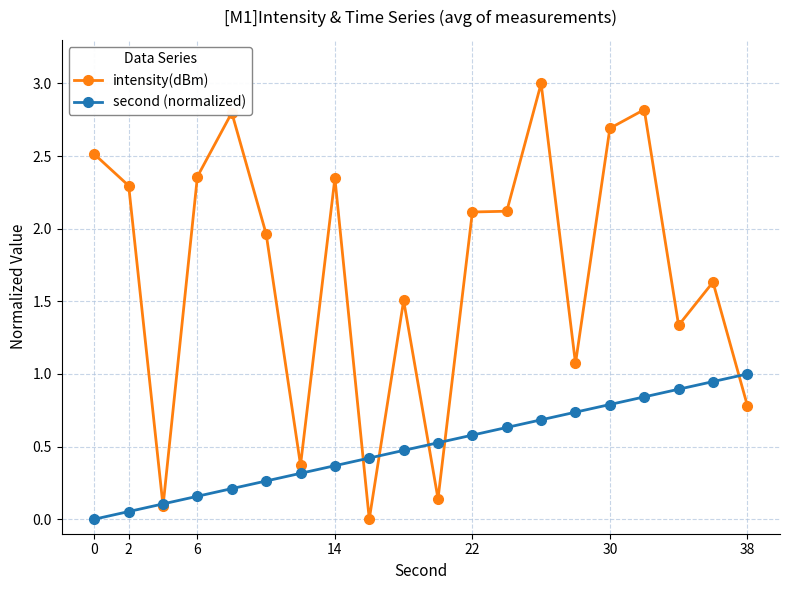

Which series has the largest range (max minus min)?

intensity(dBm)